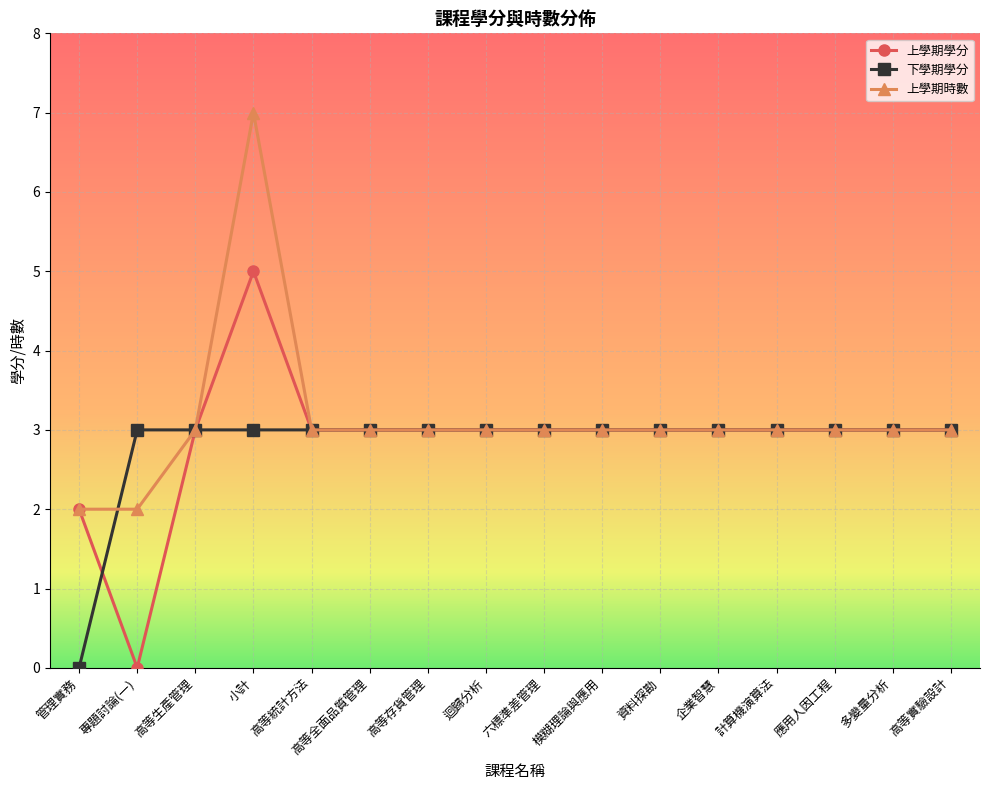

How many values in 上學期學分 are above zero?

15